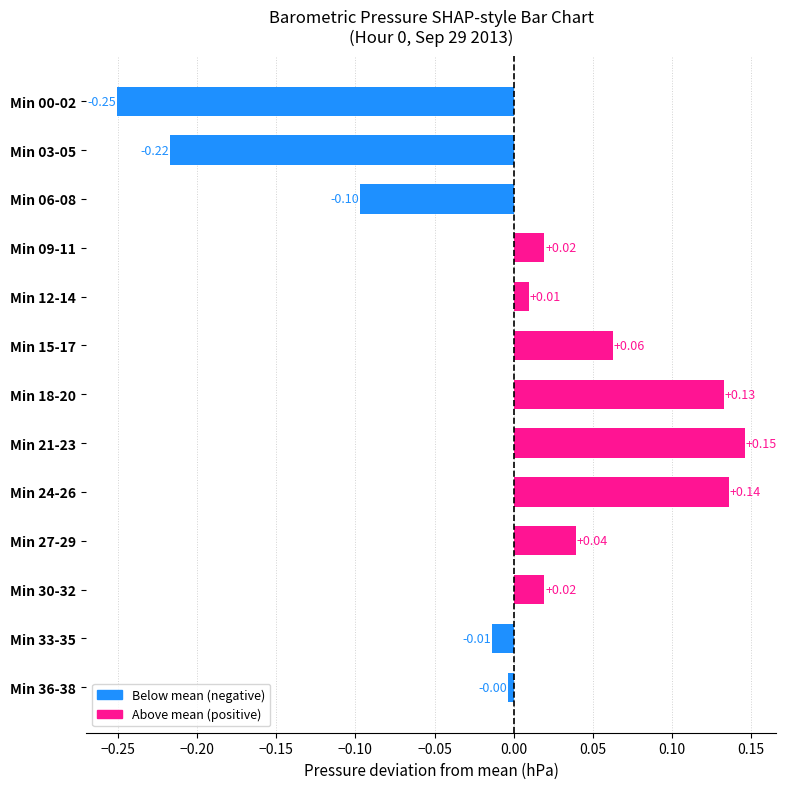

How many distinct data groups are displayed?

1